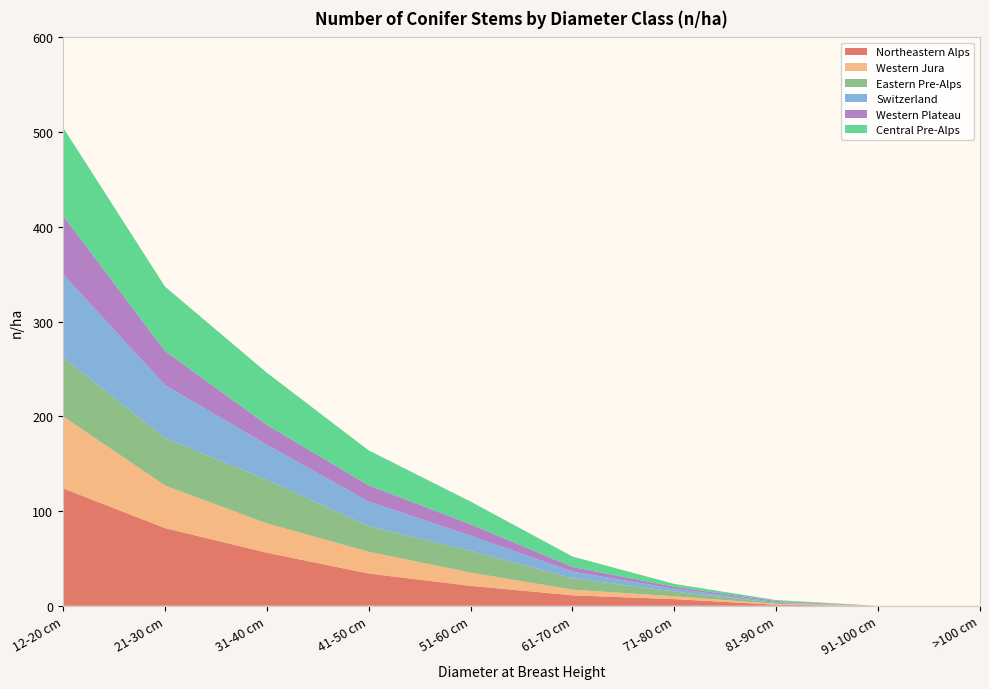

Reading left to right, what are all the values shown in this chart?

Northeastern Alps: 12-20 cm=124	21-30 cm=82	31-40 cm=56	41-50 cm=34	51-60 cm=21	61-70 cm=11	71-80 cm=7	81-90 cm=1	91-100 cm=0	>100 cm=0
Western Jura: 12-20 cm=76	21-30 cm=45	31-40 cm=31	41-50 cm=23	51-60 cm=14	61-70 cm=6	71-80 cm=3	81-90 cm=1	91-100 cm=0	>100 cm=0
Eastern Pre-Alps: 12-20 cm=62	21-30 cm=50	31-40 cm=46	41-50 cm=27	51-60 cm=23	61-70 cm=12	71-80 cm=5	81-90 cm=1	91-100 cm=0	>100 cm=0
Switzerland: 12-20 cm=88	21-30 cm=56	31-40 cm=37	41-50 cm=26	51-60 cm=16	61-70 cm=7	71-80 cm=3	81-90 cm=1	91-100 cm=0	>100 cm=0
Western Plateau: 12-20 cm=62	21-30 cm=36	31-40 cm=21	41-50 cm=17	51-60 cm=12	61-70 cm=5	71-80 cm=2	81-90 cm=1	91-100 cm=0	>100 cm=0
Central Pre-Alps: 12-20 cm=93	21-30 cm=68	31-40 cm=55	41-50 cm=37	51-60 cm=24	61-70 cm=11	71-80 cm=3	81-90 cm=1	91-100 cm=0	>100 cm=0